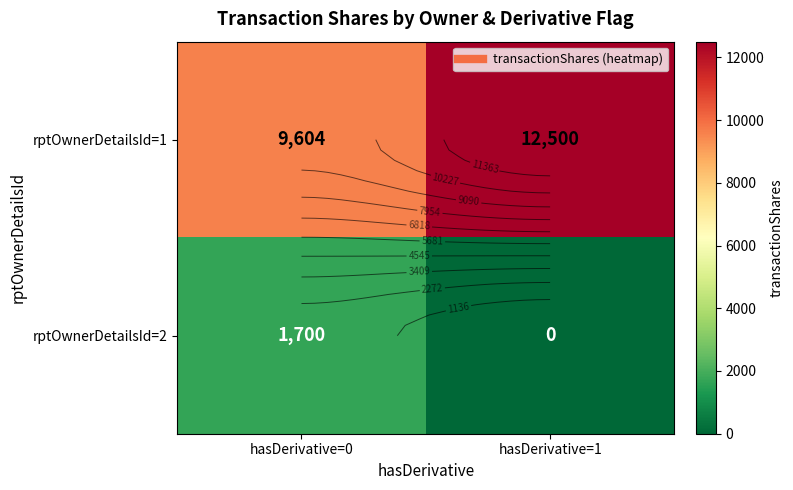

What is the average value of the rptOwnerDetailsId=2 series?

850